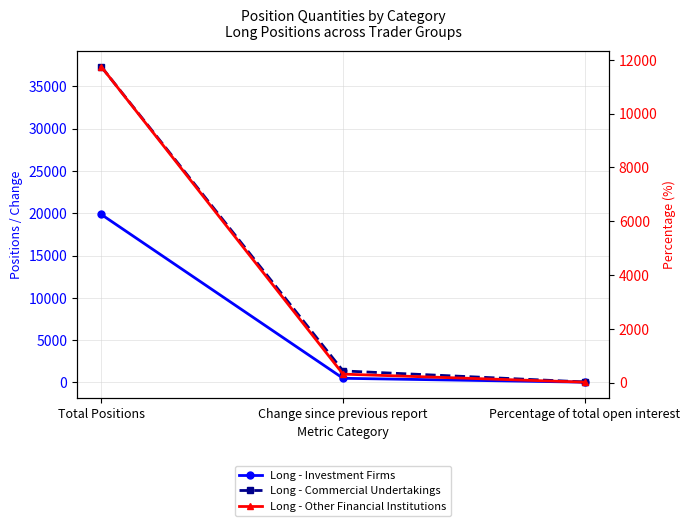

What is the difference between the second highest and minimum values in the Long - Commercial Undertakings series?

1305.9